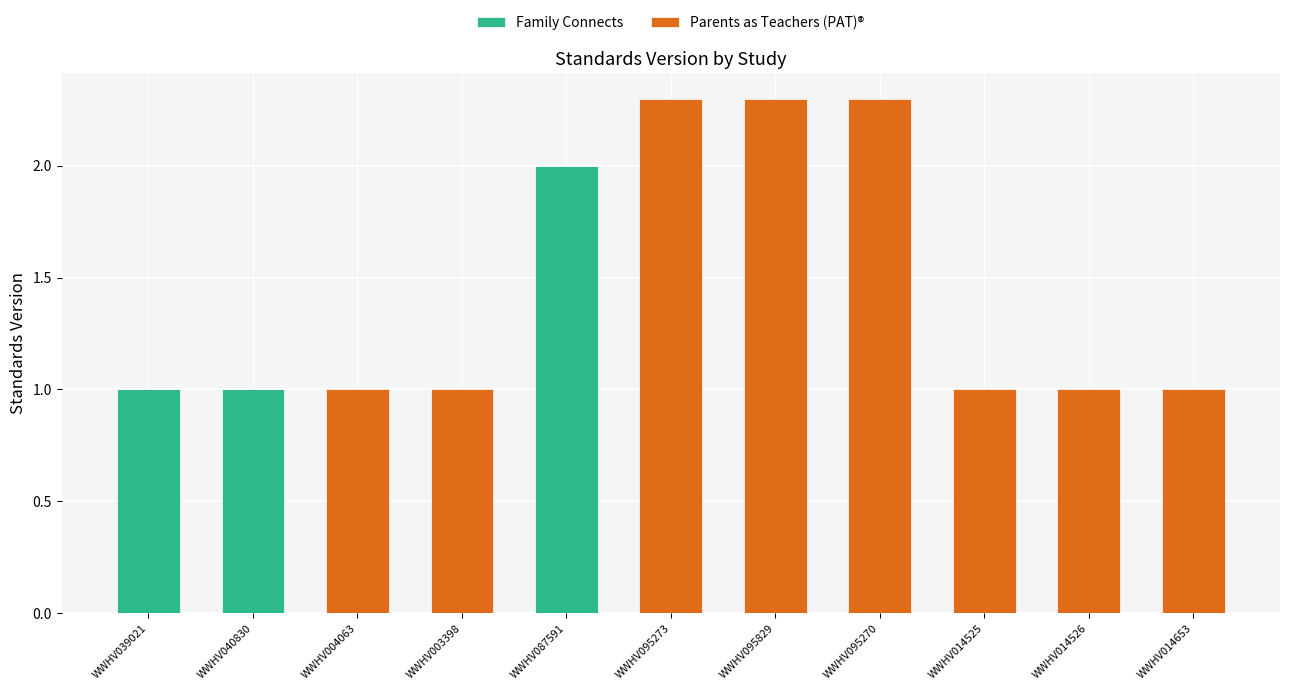

What is the sum of the Family Connects values at WWHV039021 and WWHV095273?

1.0